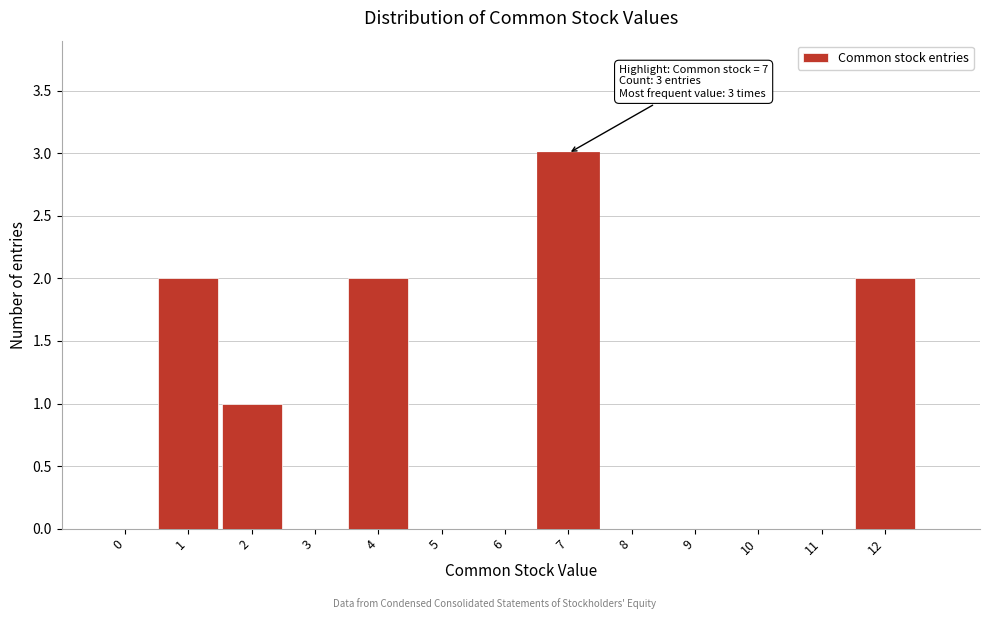

Which range on the x-axis has the tallest bar?

6.5 to 7.5